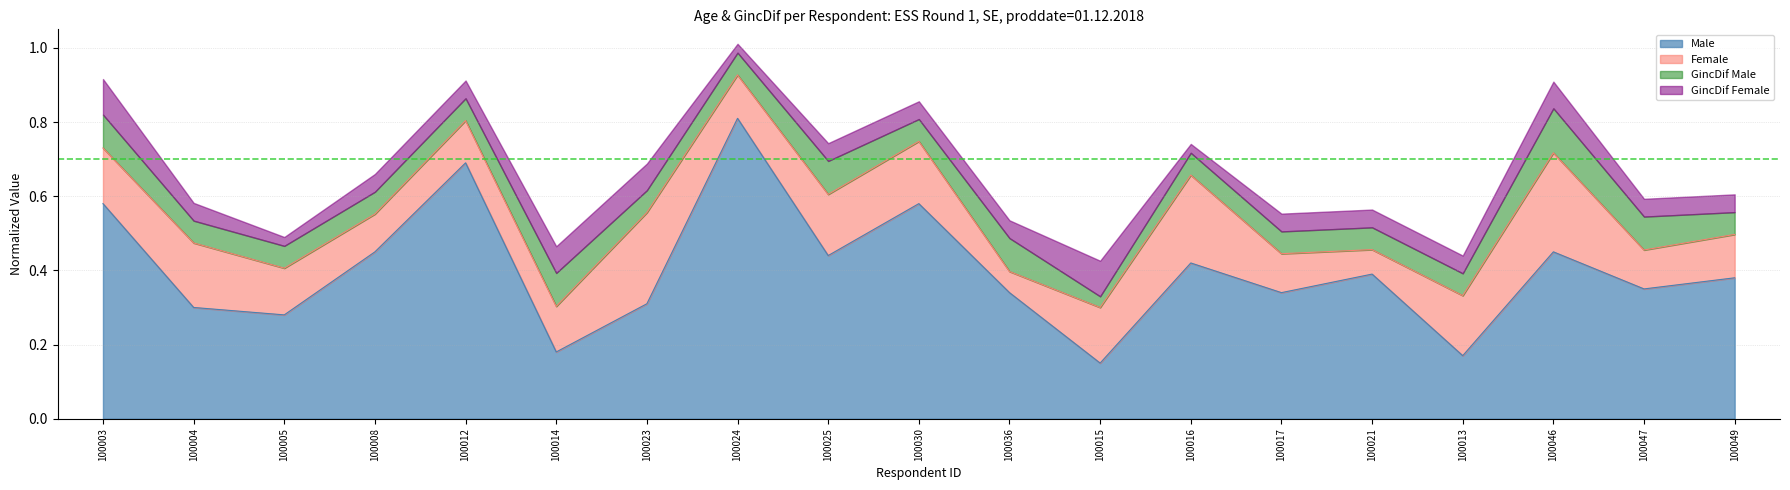

What is the smallest value displayed?

0.1